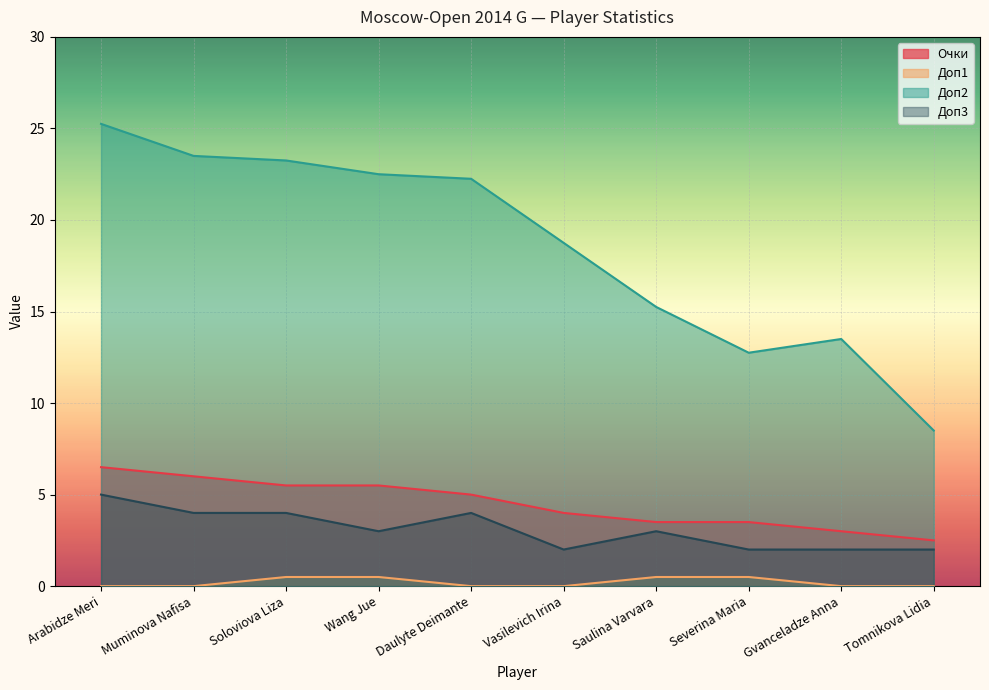

What is the difference between the maximum and minimum values in the Доп3 series?

3.0